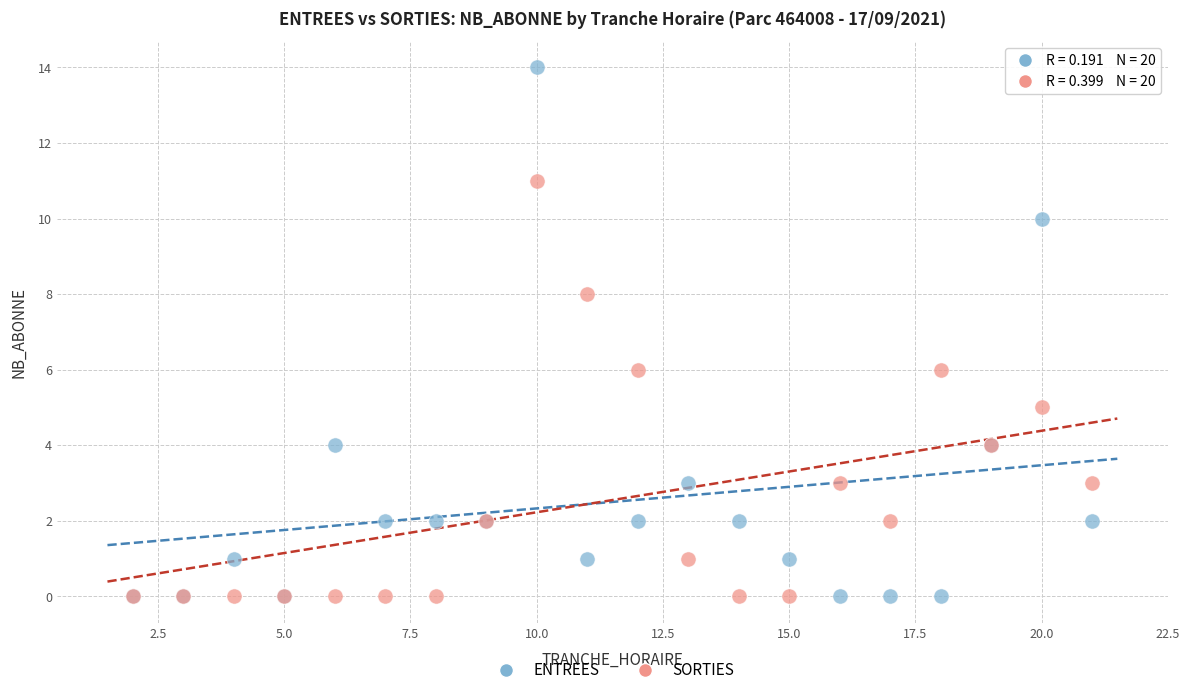

Which series contains the highest Y value?

ENTREES